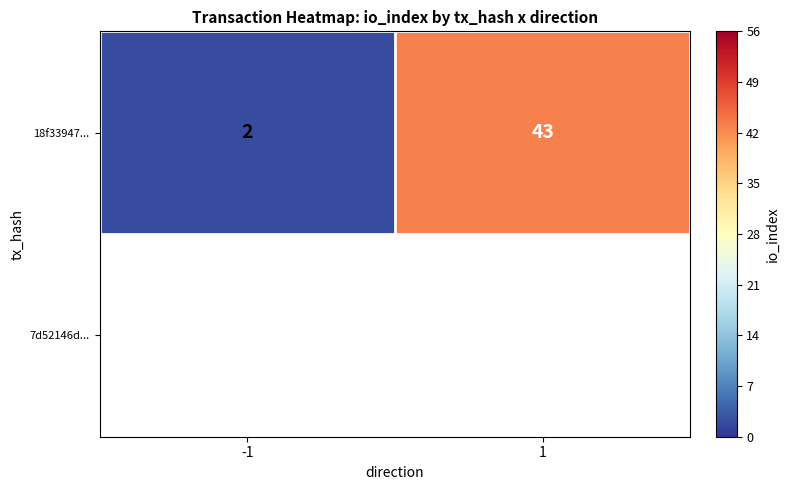

At which category does the chart reach its peak across all series?

1